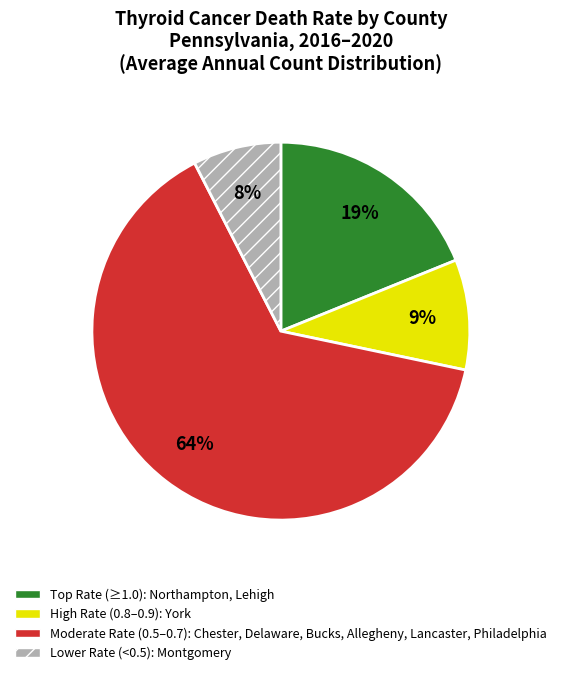

How many slices are in this pie chart?

4